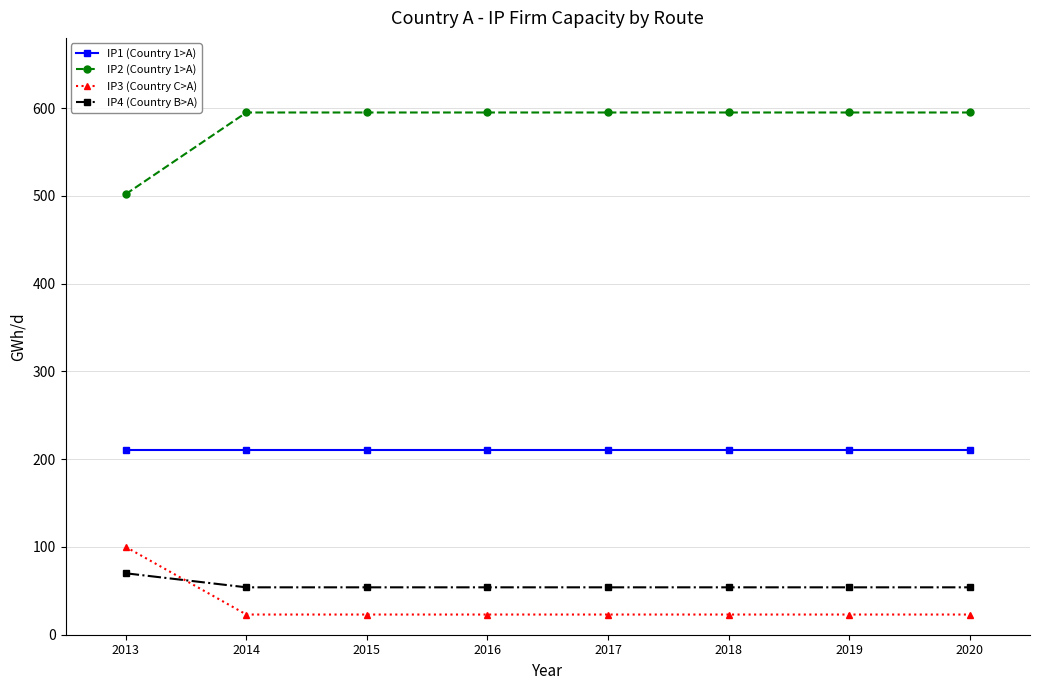

What is the sum of all IP2 (Country 1>A) values?

4667